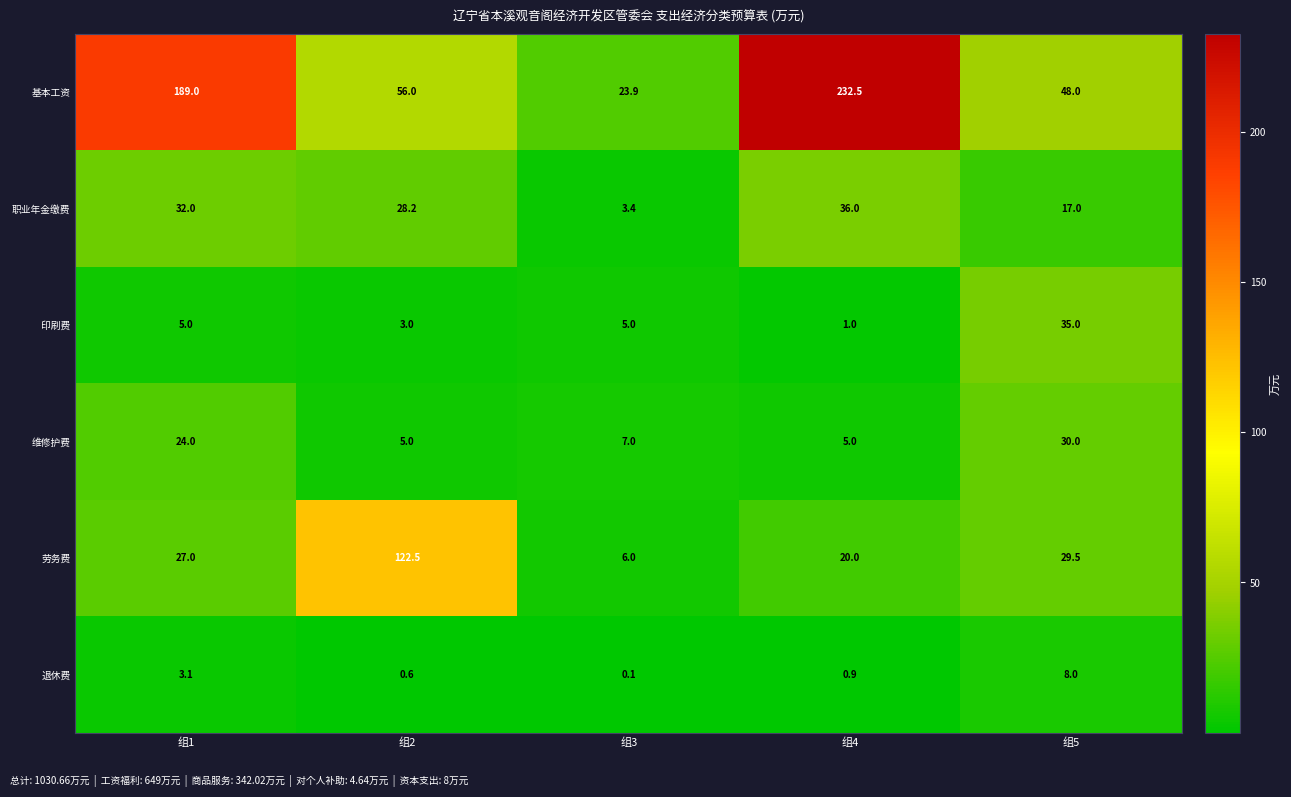

Where does the 基本工资 series first go above 56?

组1